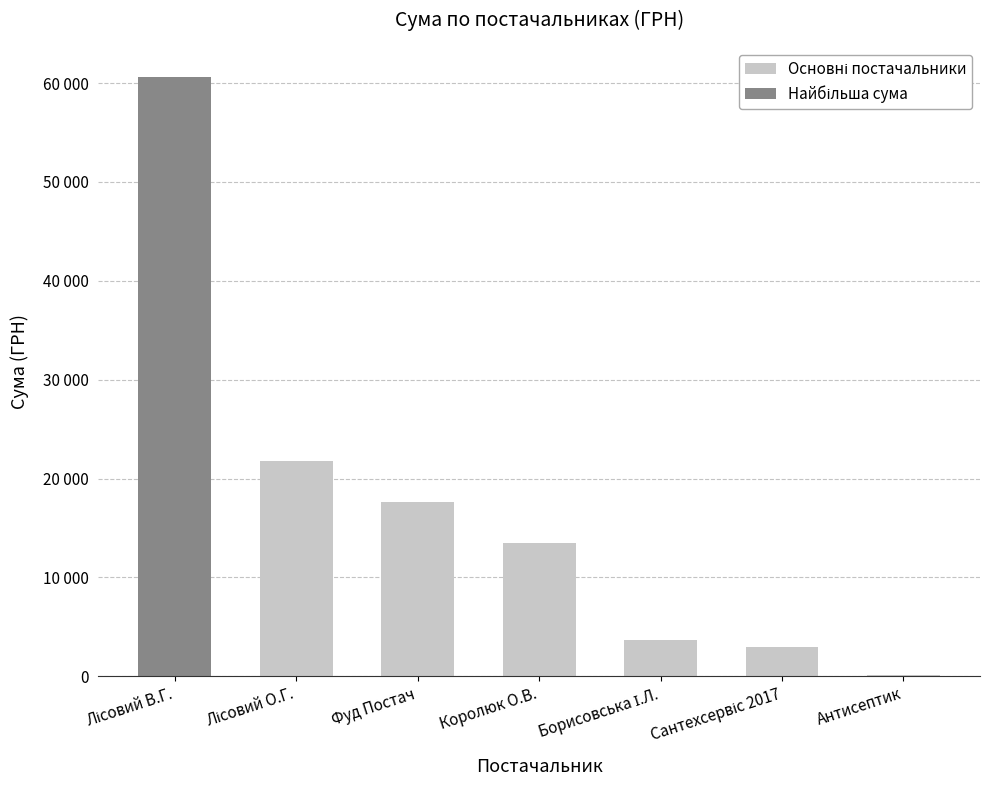

What is the label of the 5th bar from the right?

Фуд Постач